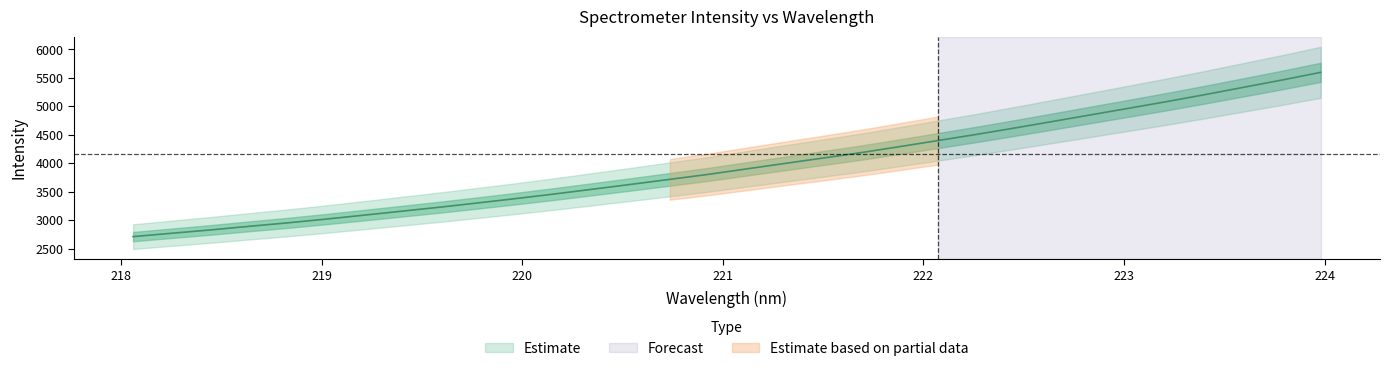

Count the number of values greater than 3901.

16